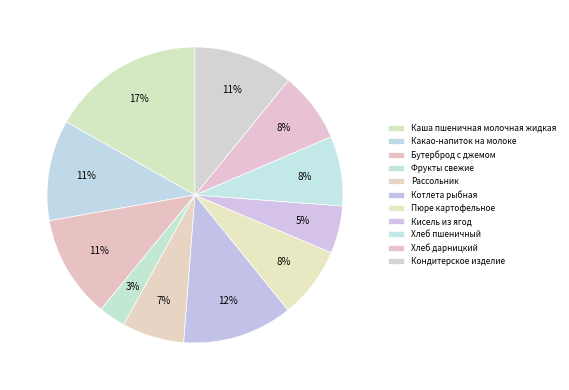

How many slices are in this pie chart?

11